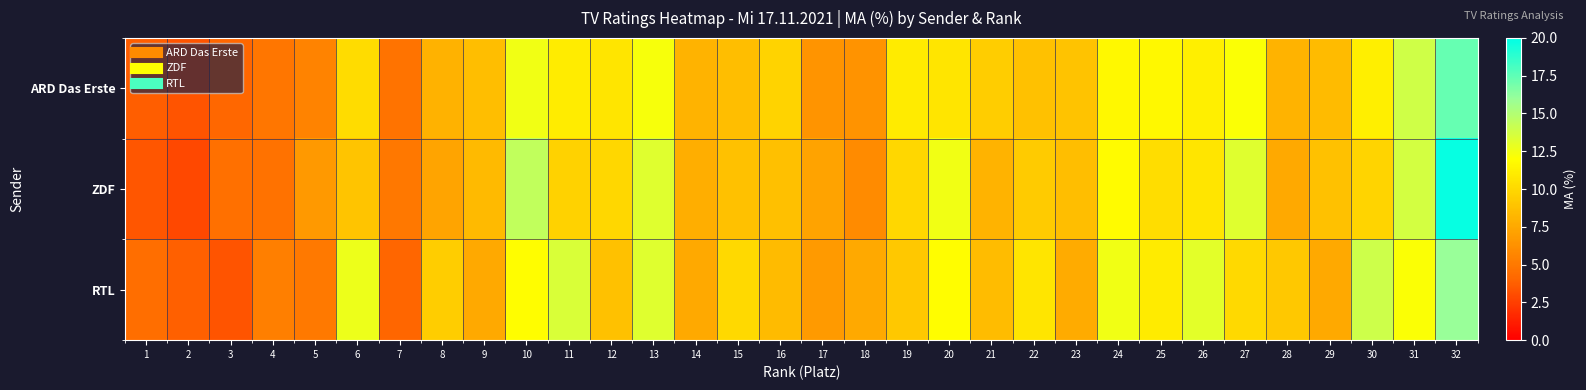

What is the greatest value displayed?

19.8